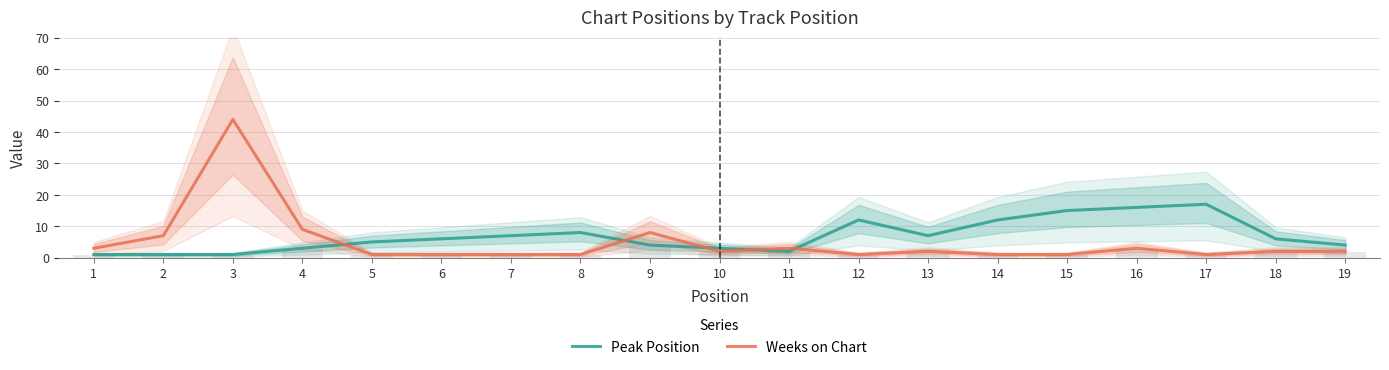

At which category does the chart reach its minimum across all series?

1